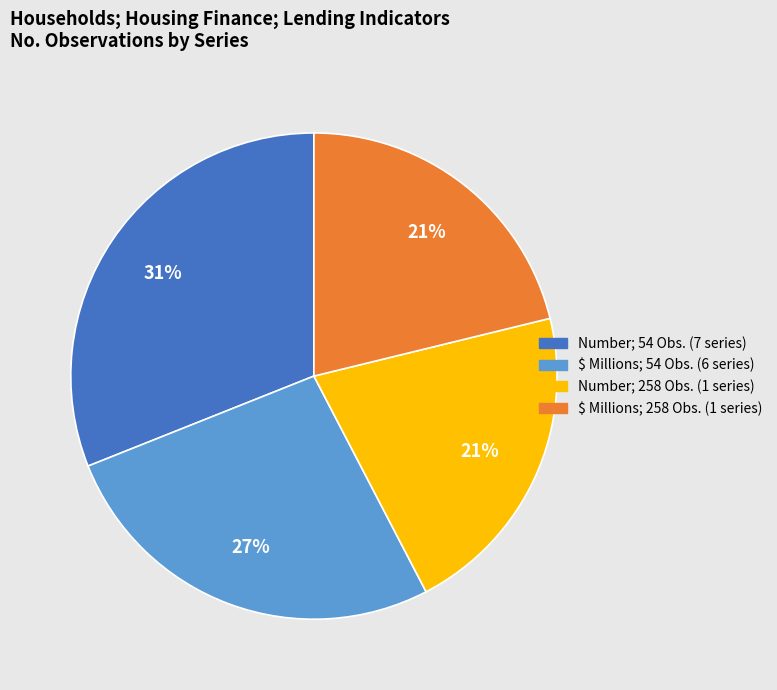

Is the sum of Number; 258 Obs. (1 series) and $ Millions; 258 Obs. (1 series) greater than half?

No